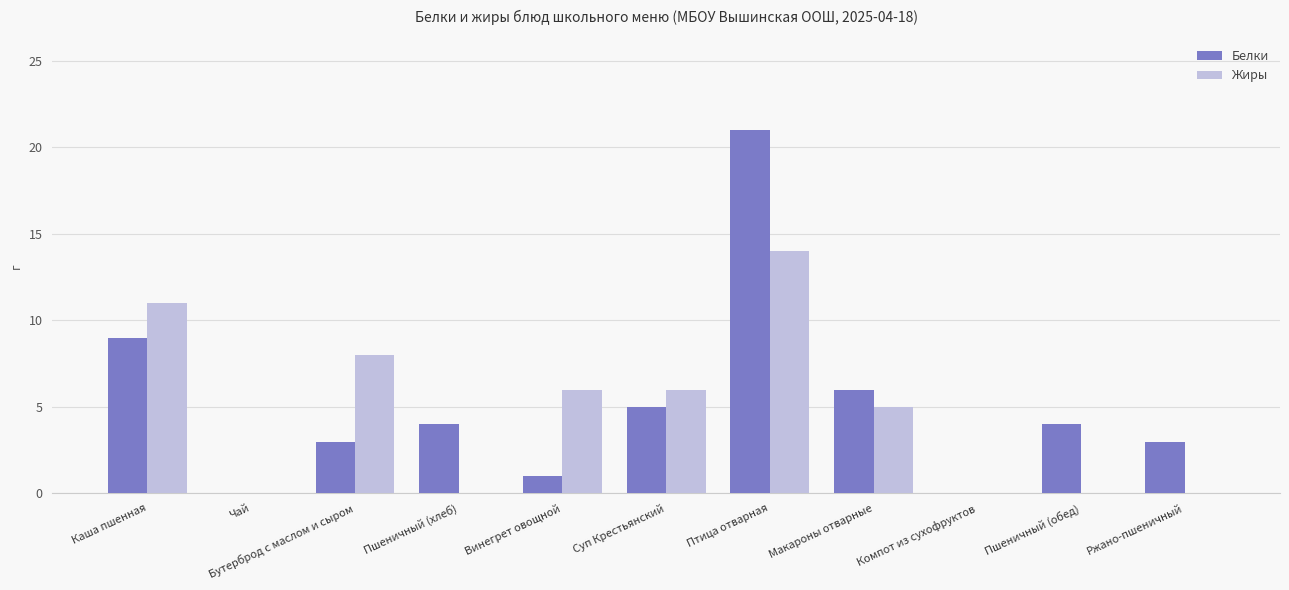

Which series changed the most between Каша пшенная and Компот из сухофруктов?

Жиры